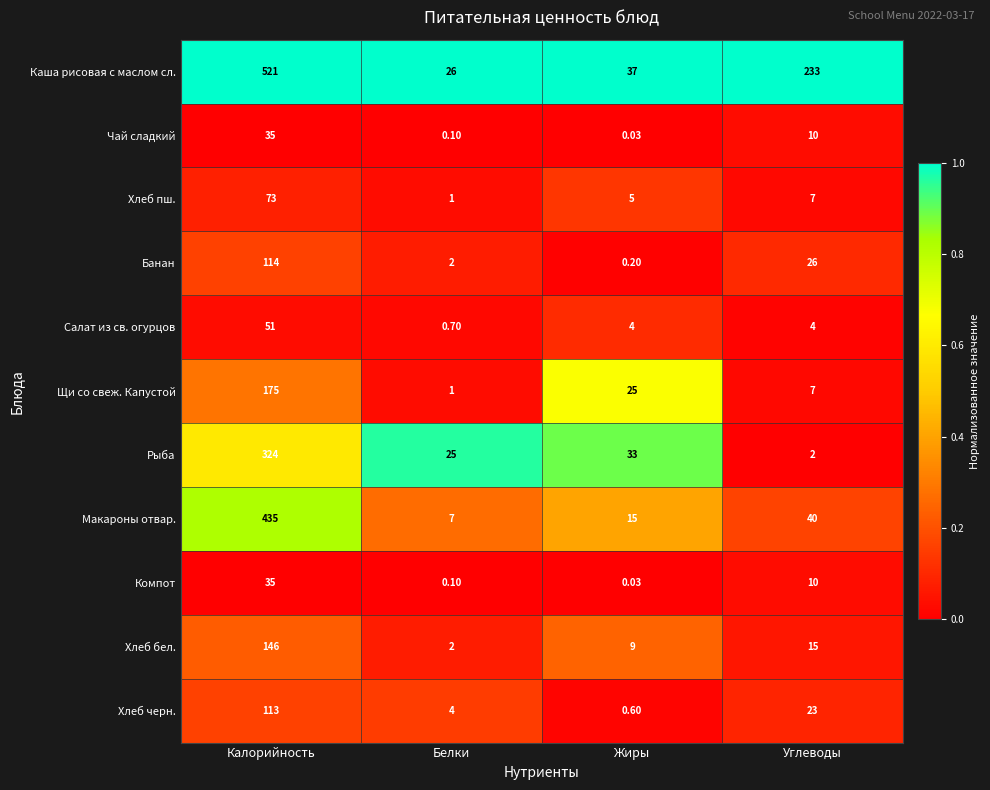

Where does the Щи со свеж. Капустой series first go above 25?

Калорийность